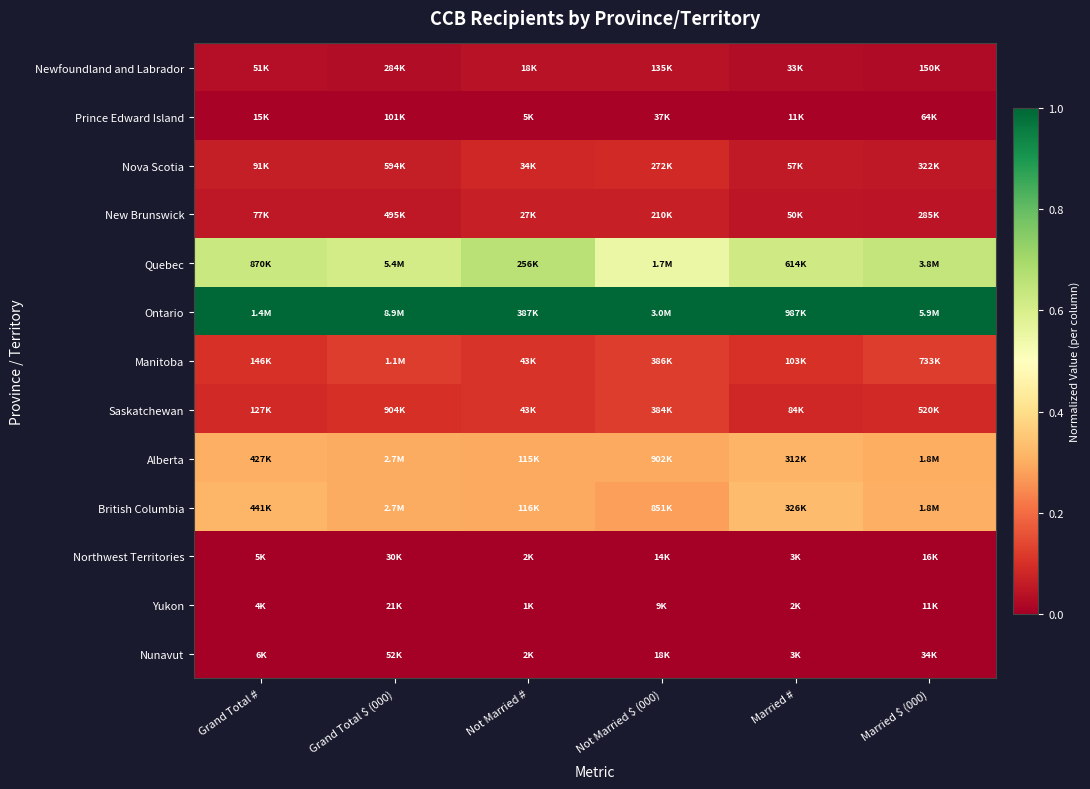

Which has a higher value, Not Married $ (000) or Married $ (000)?

Not Married $ (000)